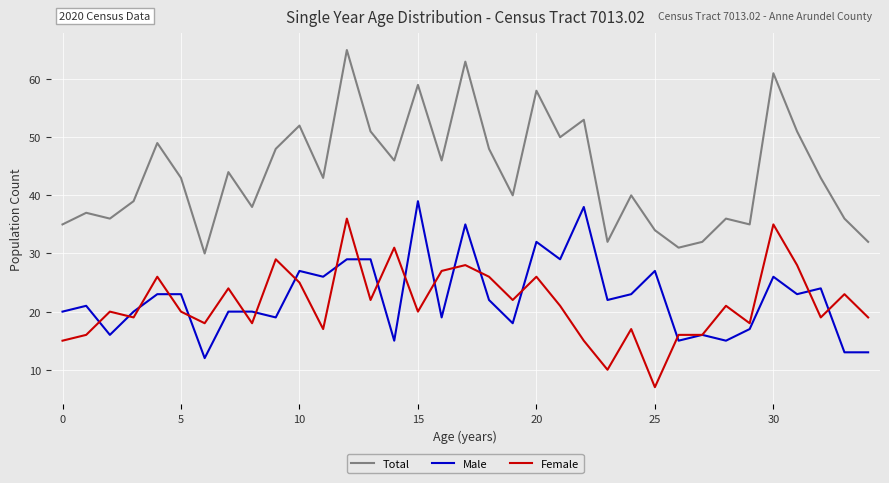

What is the minimum value for Total?

30